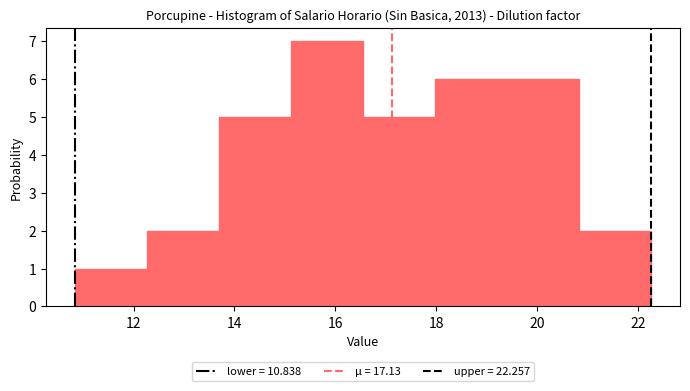

Reading left to right, transcribe this chart: for each bar, give the range it covers on the x-axis and its height. Neither the bar edges nor the heights are printed on the chart, so give them approximately, as read against the axes.

10.8 to 12.2: 1
12.2 to 13.6: 2
13.6 to 15.2: 5
15.2 to 16.6: 7
16.6 to 18.0: 5
18.0 to 19.4: 6
19.4 to 20.8: 6
20.8 to 22.2: 2